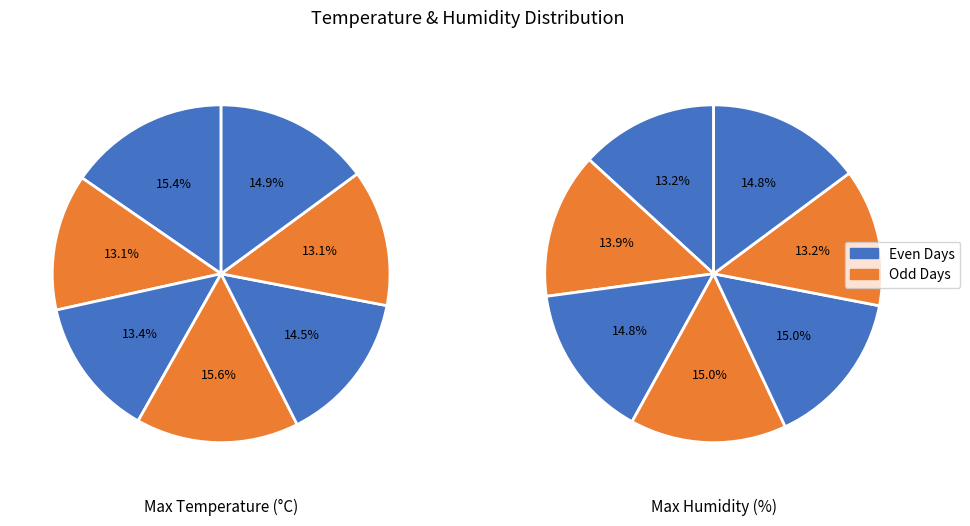

How many segments does this pie chart have?

7